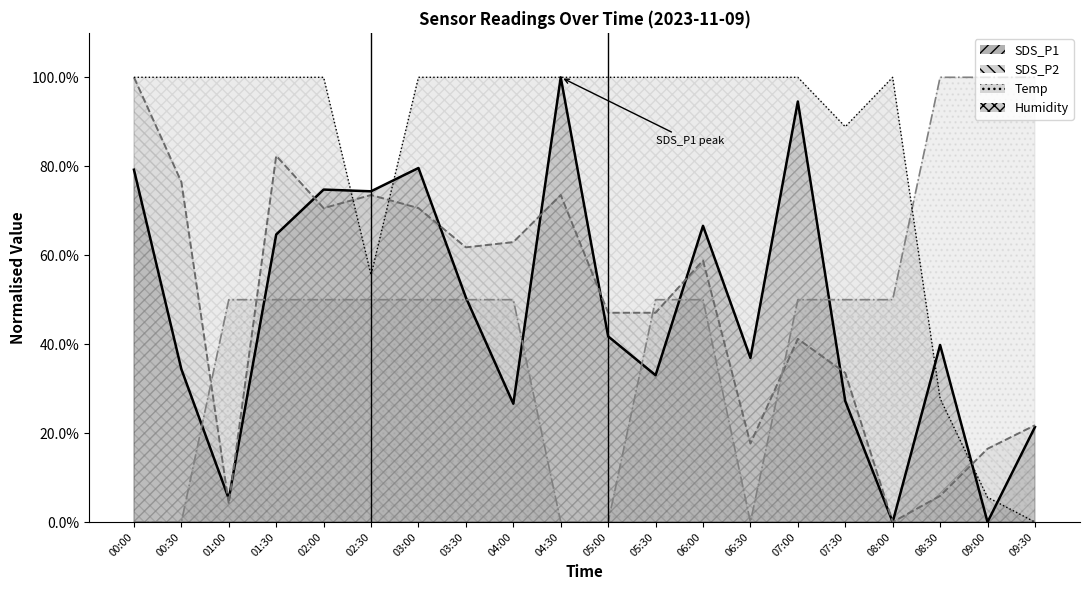

What is the value of the SDS_P1 point at the 7th from the left?

0.8